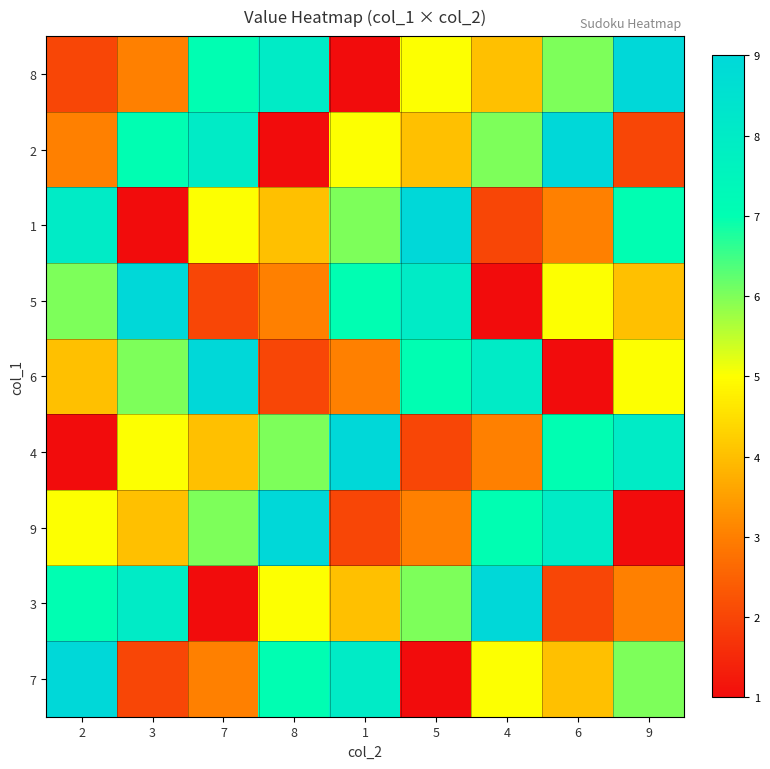

Which series has the largest total across all categories?

8